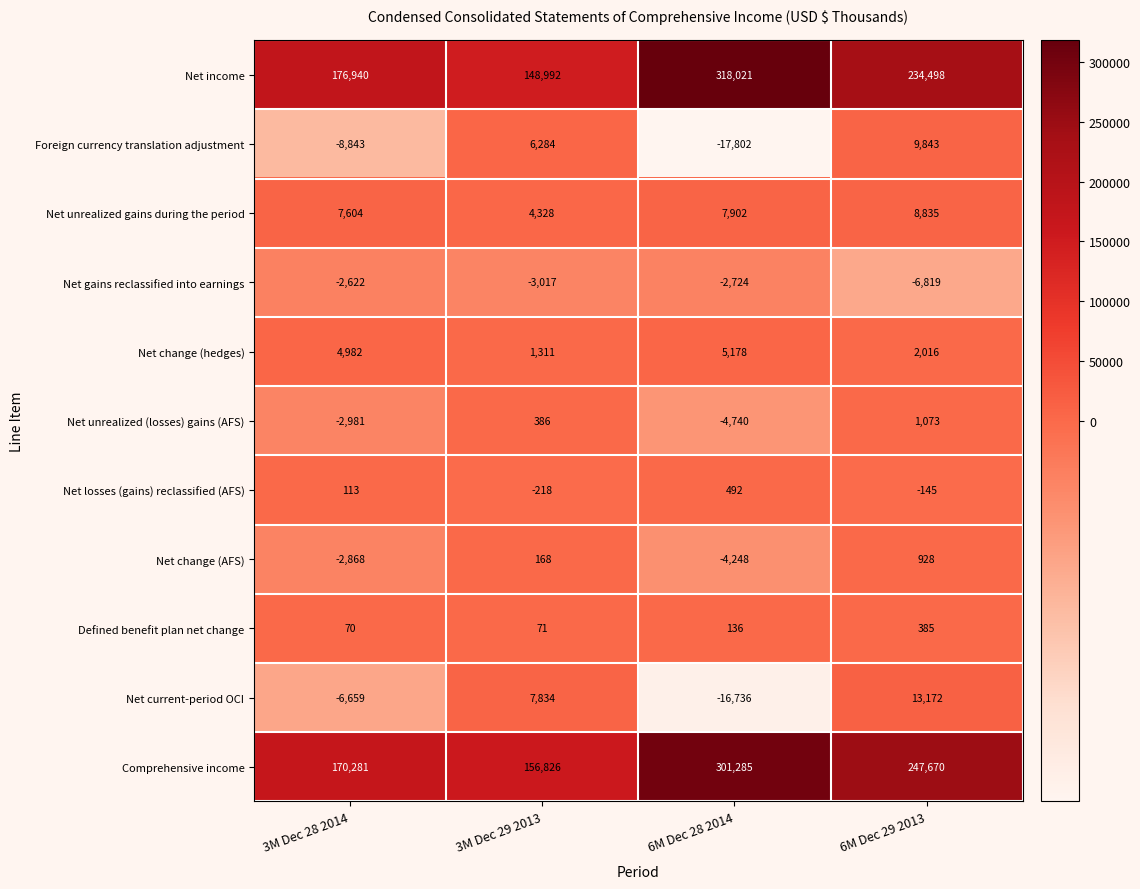

What is the greatest value displayed?

318021